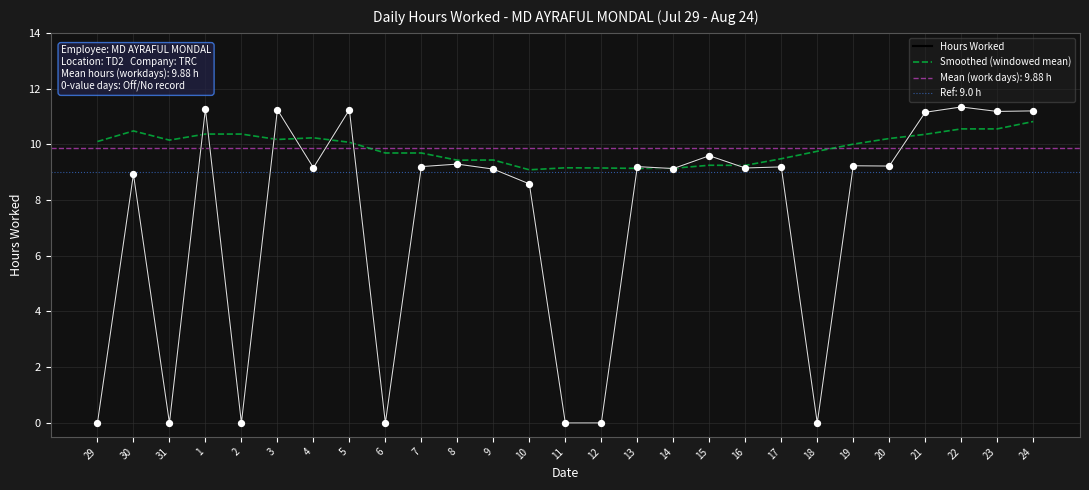

Is the value of Hours Worked at 17 greater than the value of Smoothed (windowed mean) at 19?

No